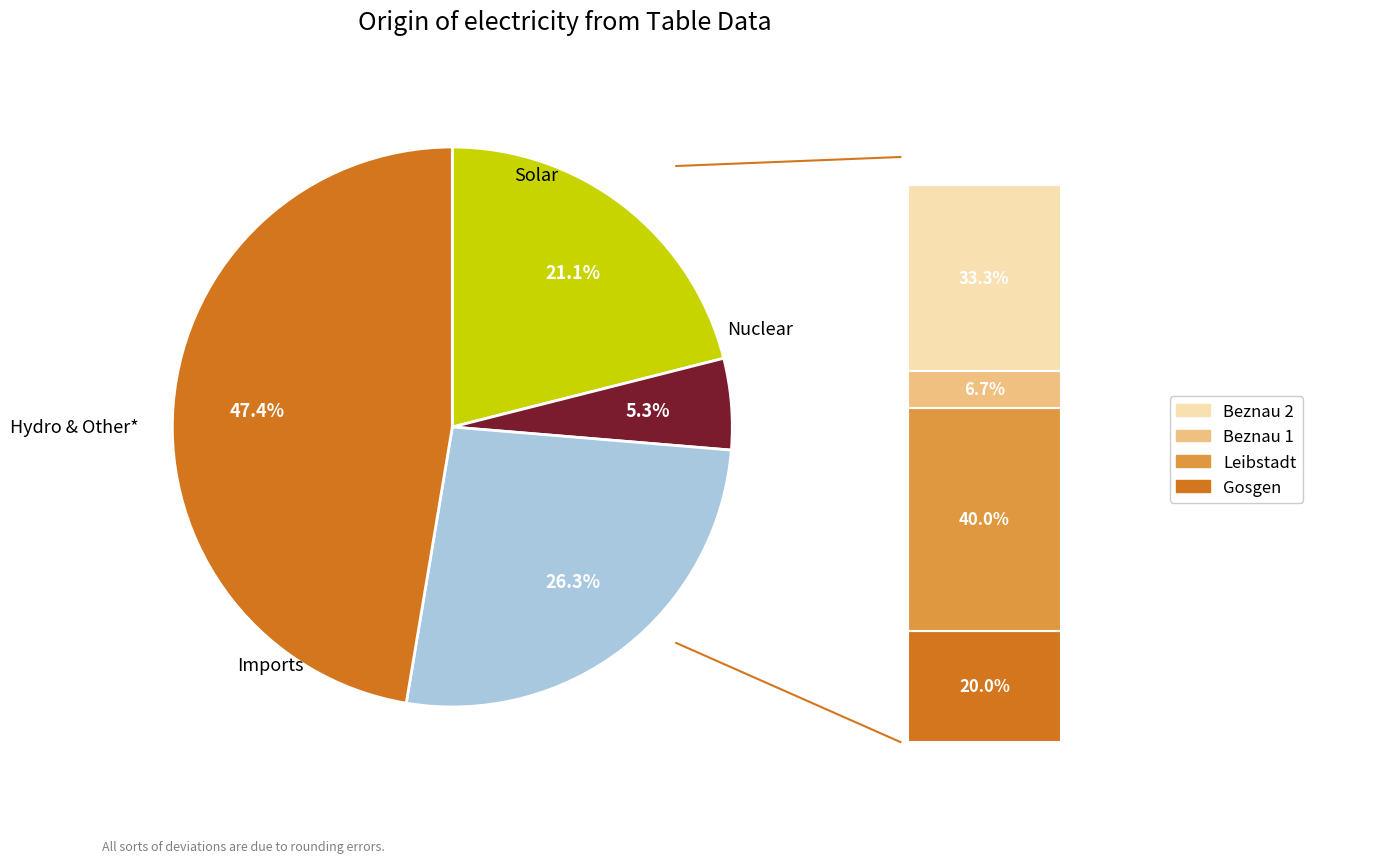

How many slices are in this pie chart?

4